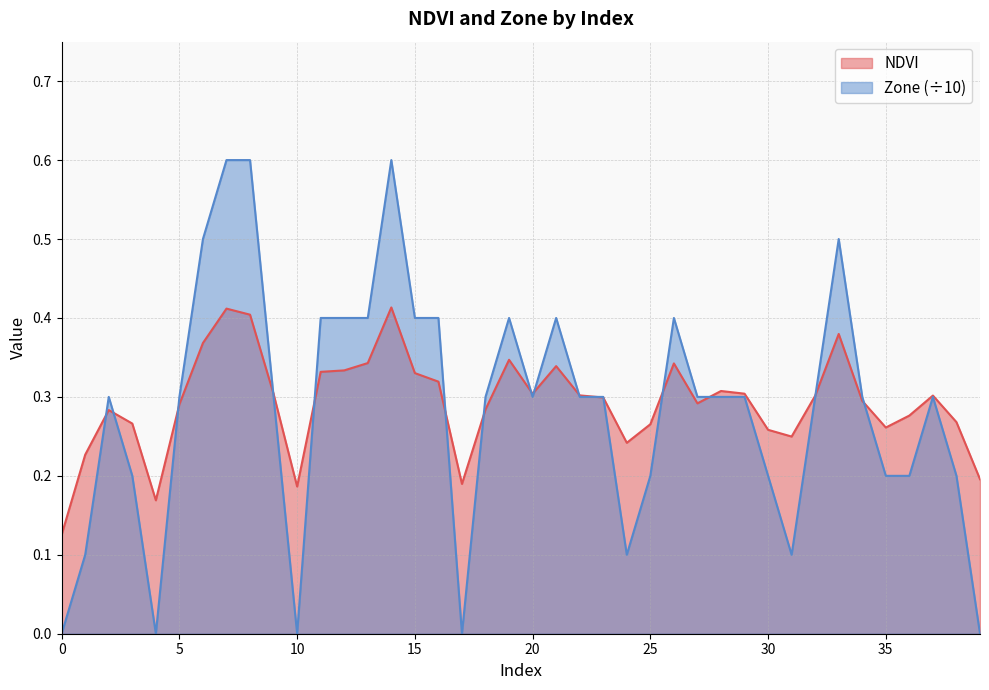

List the series in order of their overall mean, lowest first.

Zone (÷10), NDVI